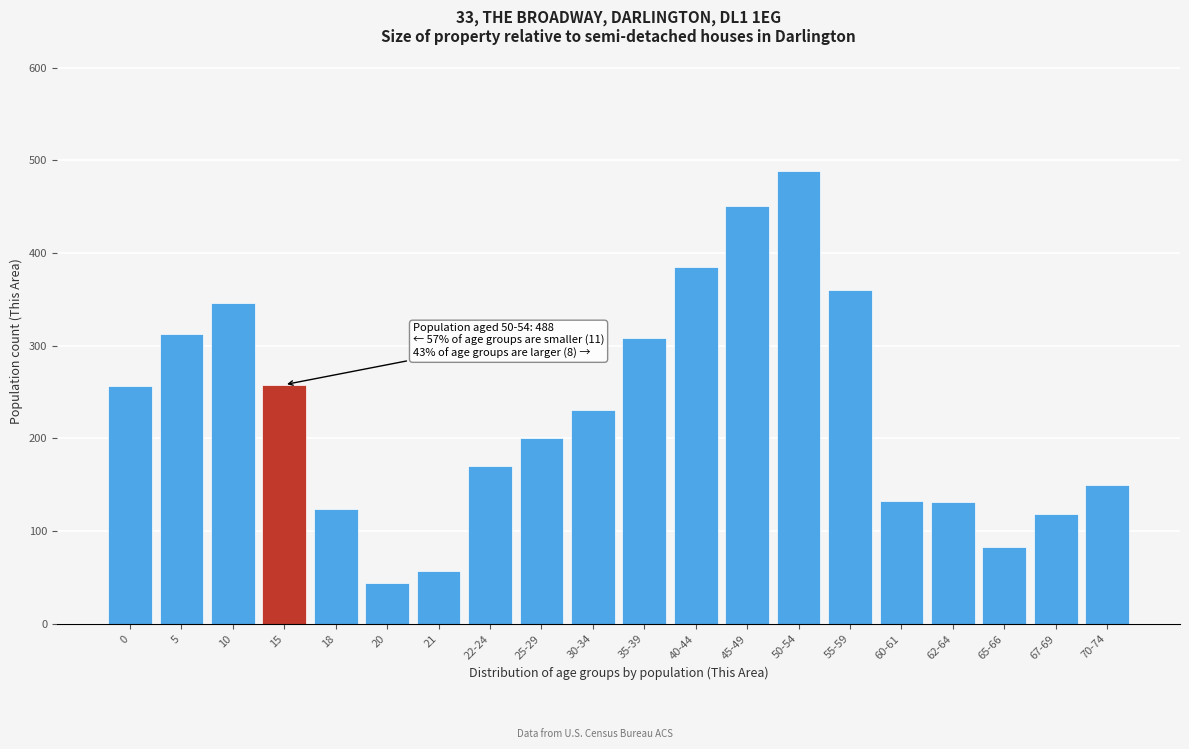

Where is the data nearest to the value 266?

15